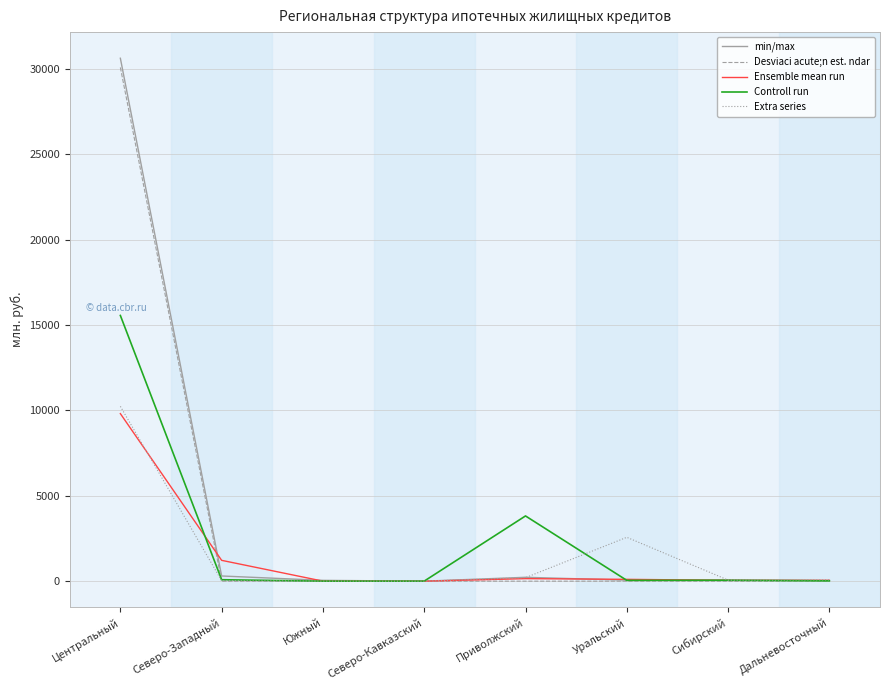

How many values in the min/max series are below 65?

4